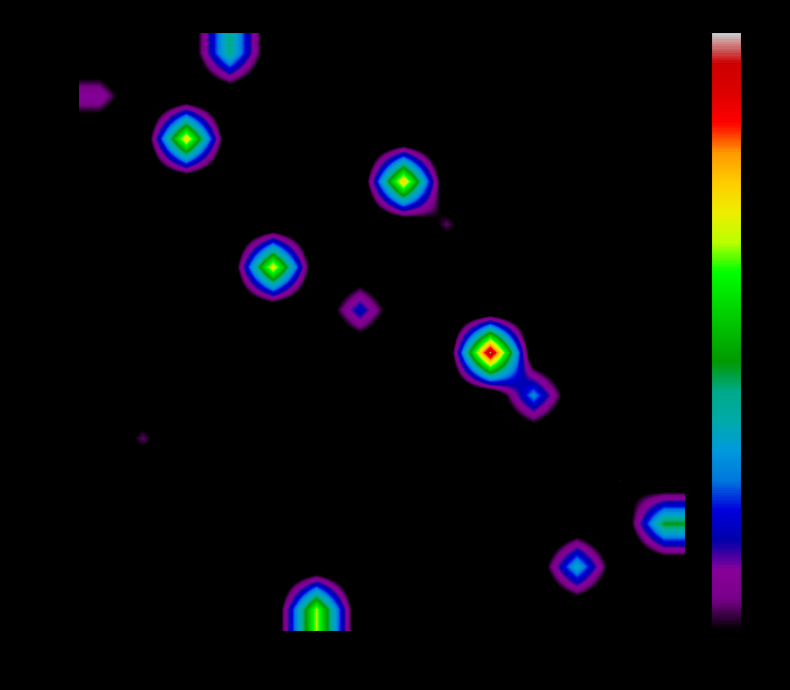

What is the maximum value shown in the chart?

3.1